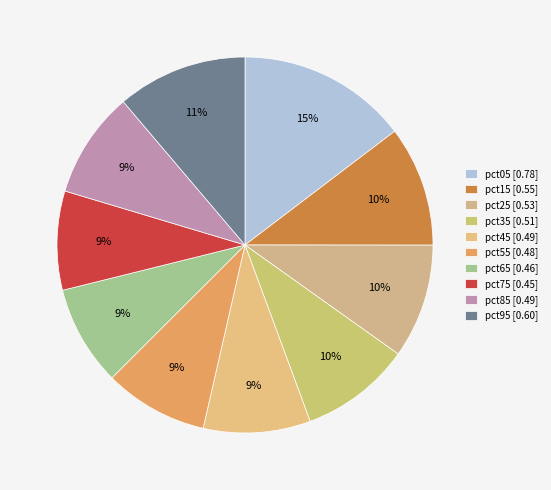

The pct75 slice represents 9% of the pie. True or false?

True